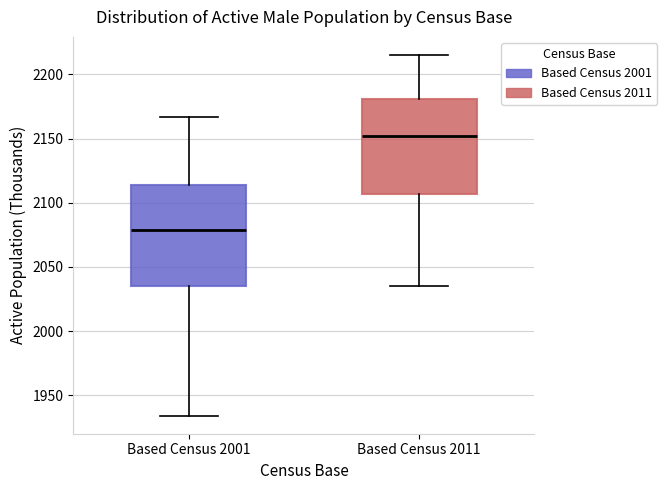

Reading left to right, read every box against the y-axis: the position of its median line, the range the box covers, and the ends of its whiskers. The values are not printed on the chart, so give them approximately, as read against the axis.

Based Census 2001: median 2080, box 2035 to 2115, whiskers 1935 to 2165
Based Census 2011: median 2150, box 2105 to 2180, whiskers 2035 to 2215